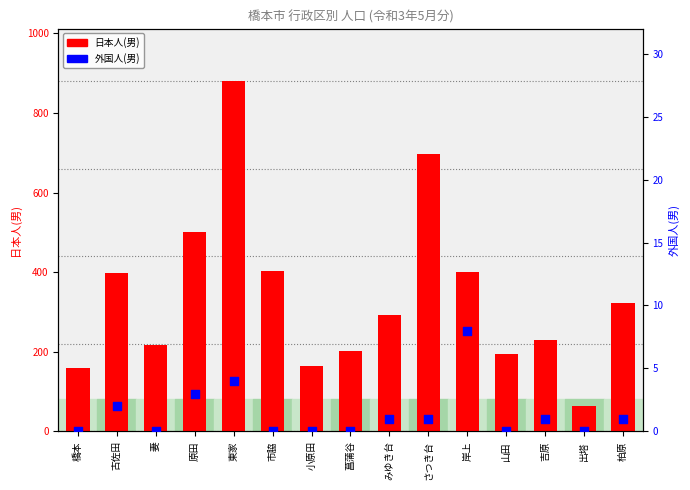

At how many categories does at least one series exceed 30?

15